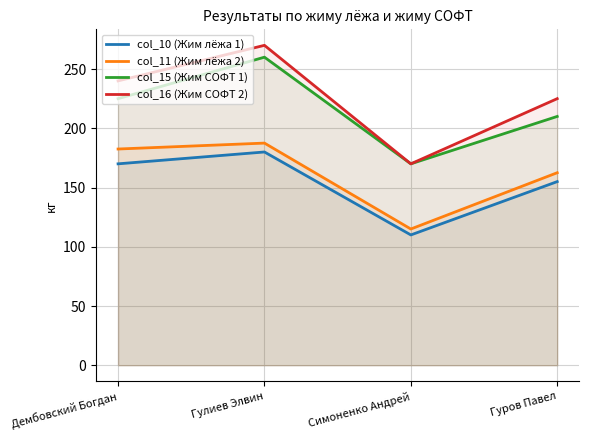

Where does the col_11 (Жим лёжа 2) series first go above 182?

Дембовский Богдан